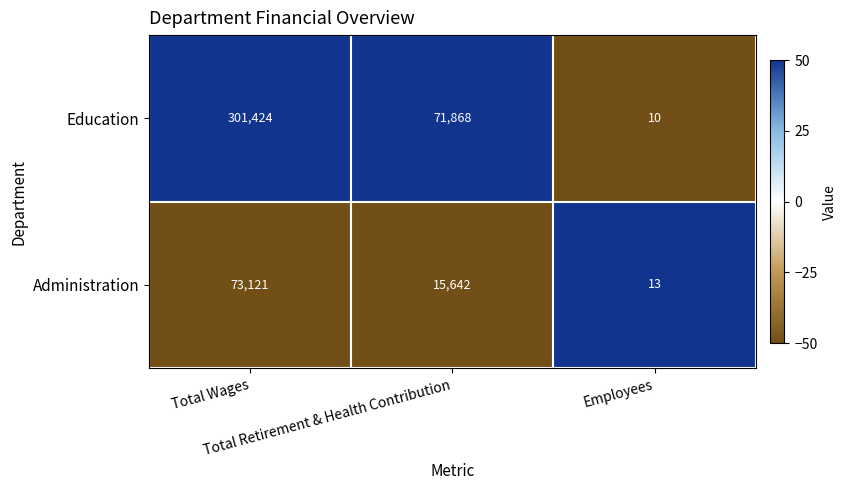

Rank the series by their maximum value, from highest to lowest.

Education, Administration